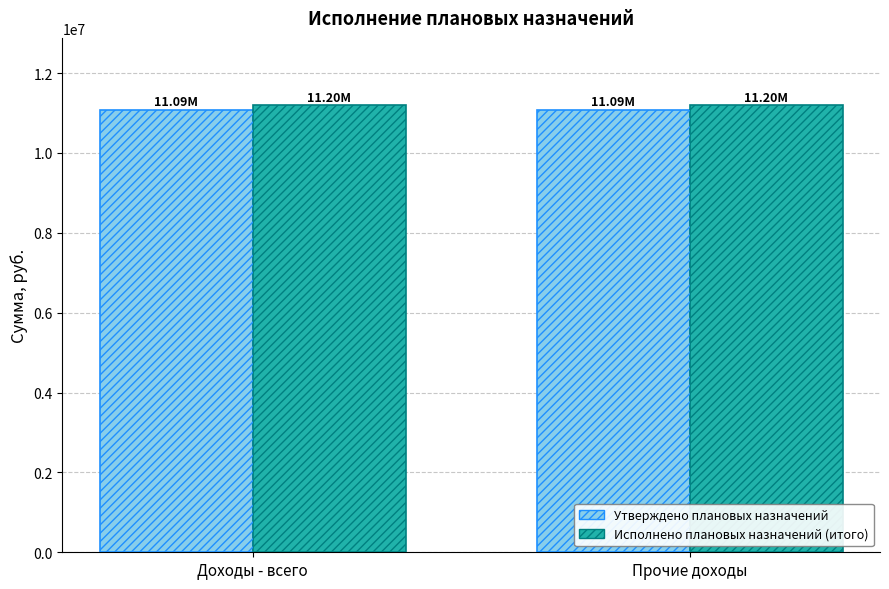

Does the chart contain any negative values?

No